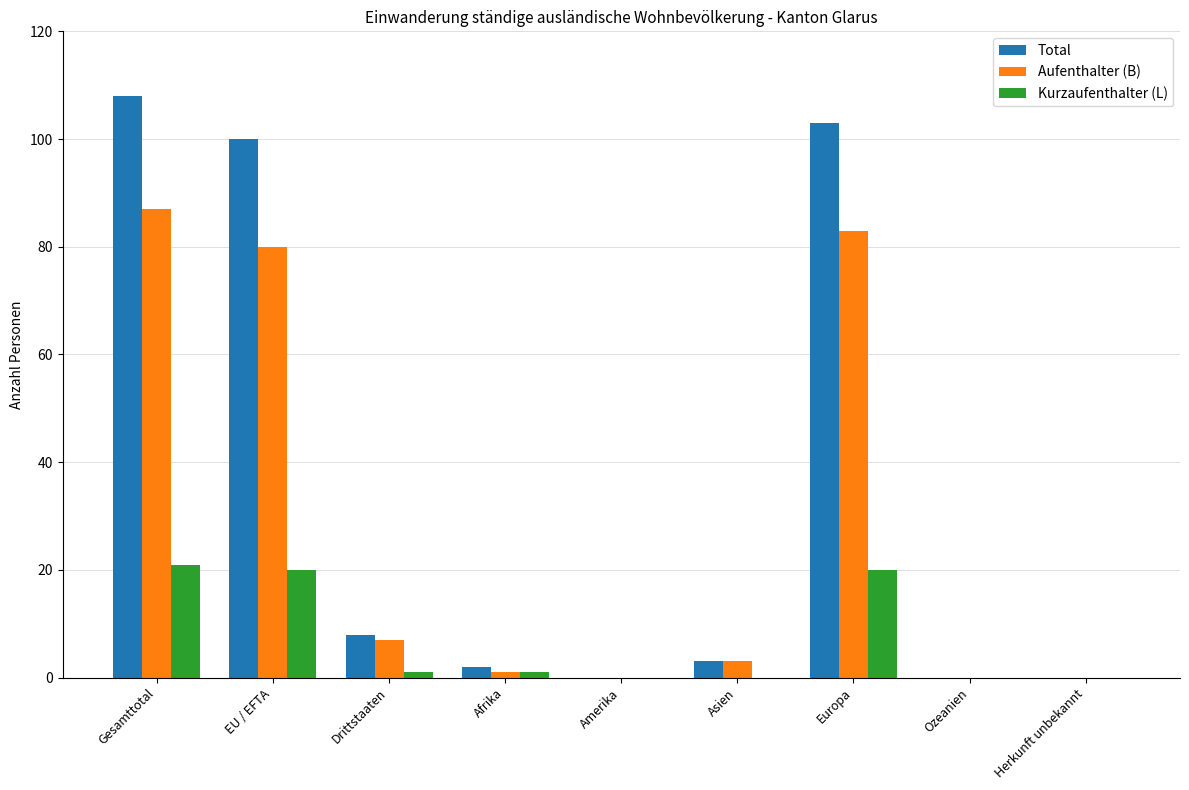

Read the Total value at EU / EFTA.

100